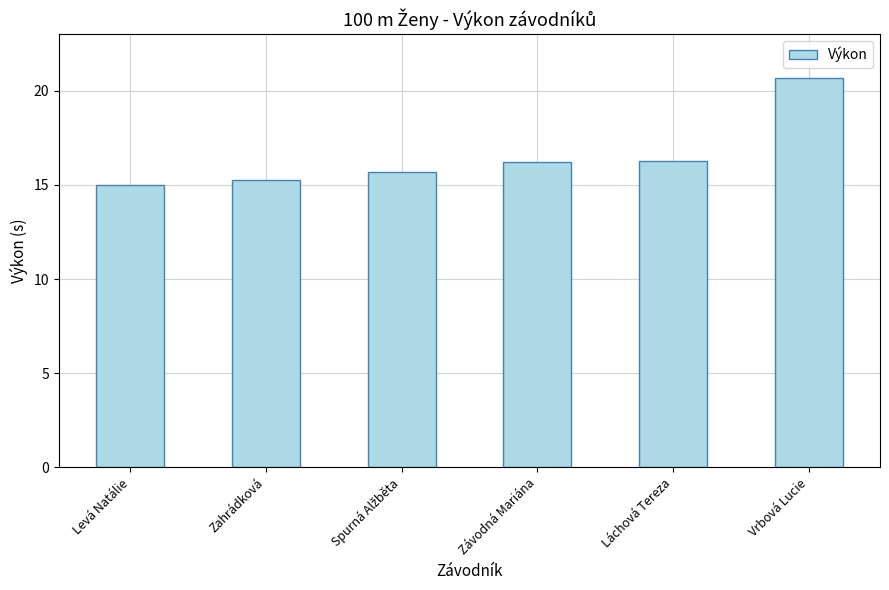

What is the change in value from Levá Natálie to Vrbová Lucie?

+5.6